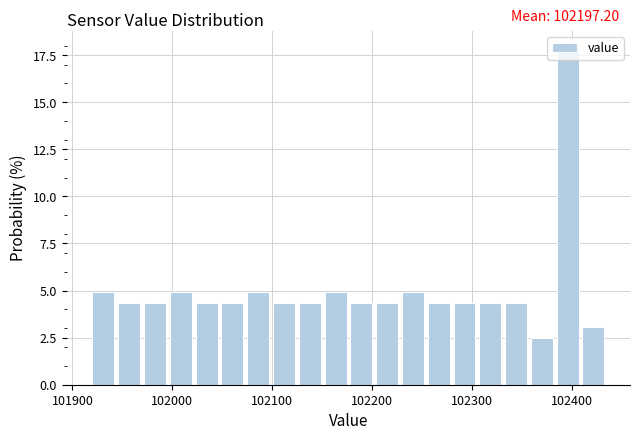

Read against the x-axis, roughly where is the centre of the tallest bar?

102400